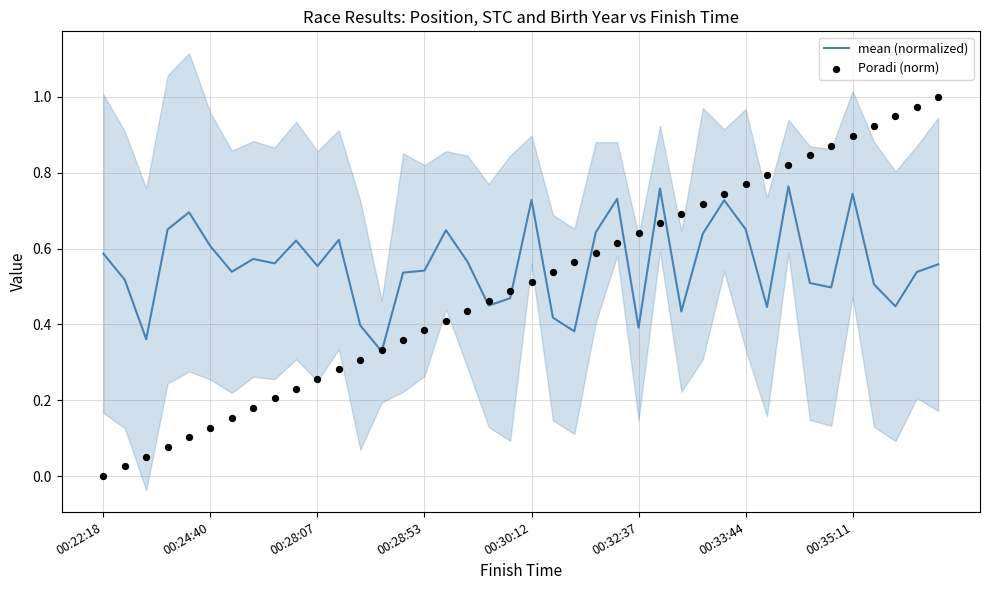

Is the value of mean (normalized) at 37 greater than the value of Poradi (norm) at 26?

No